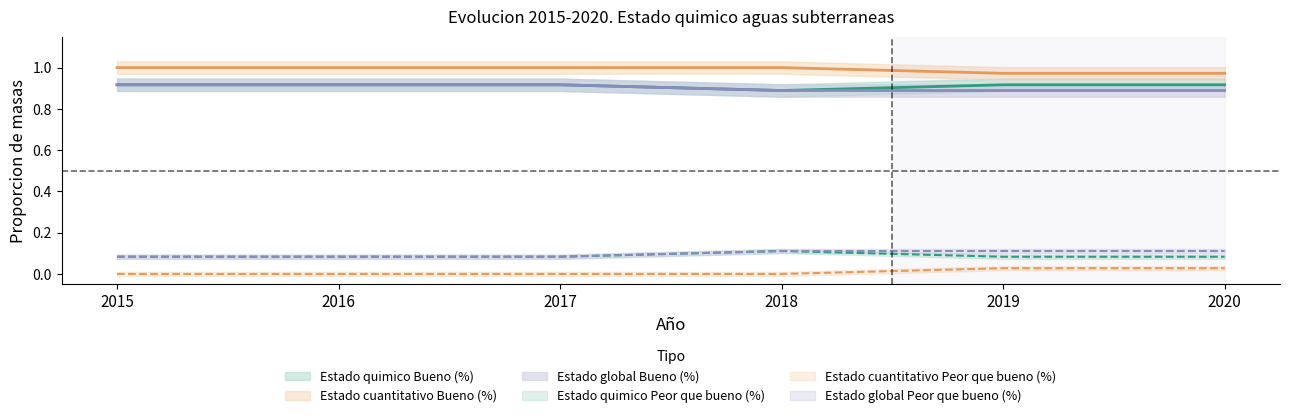

What is the sum of all Estado global Bueno (%) values?

5.4